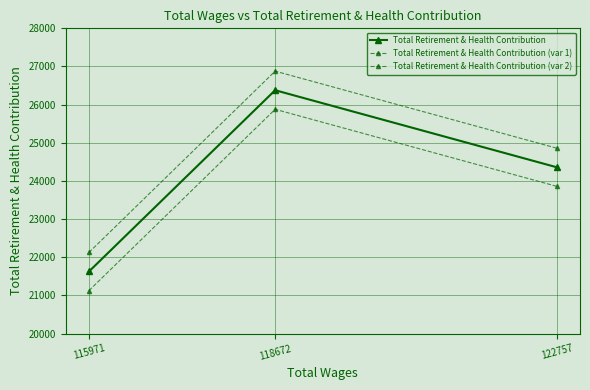

How many lines are shown in the chart?

3